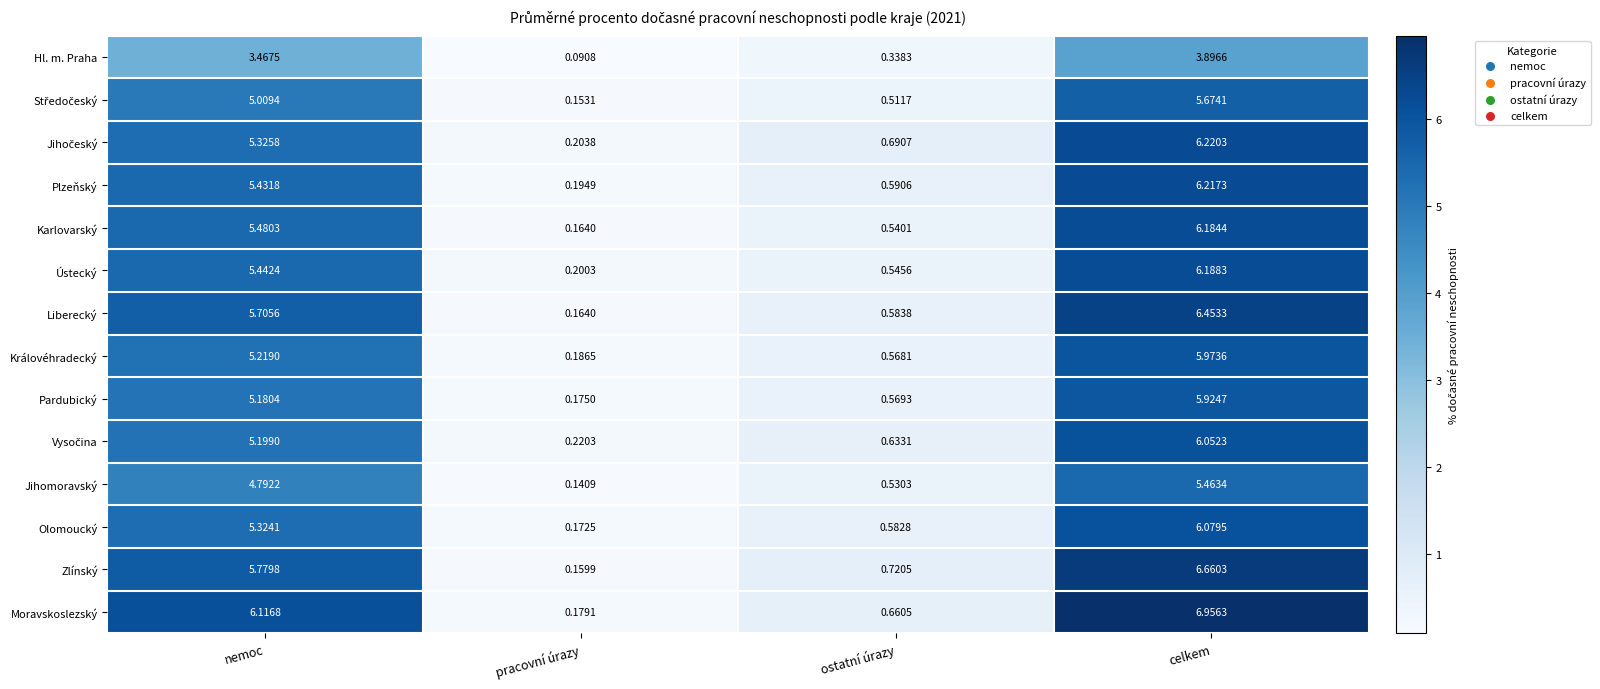

Which series has the largest total across all categories?

Moravskoslezský